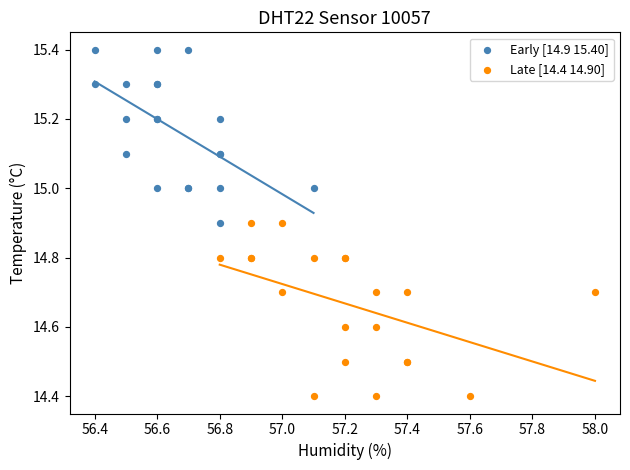

What are all the series names shown in the legend?

Early [14.9 15.40], Late [14.4 14.90]